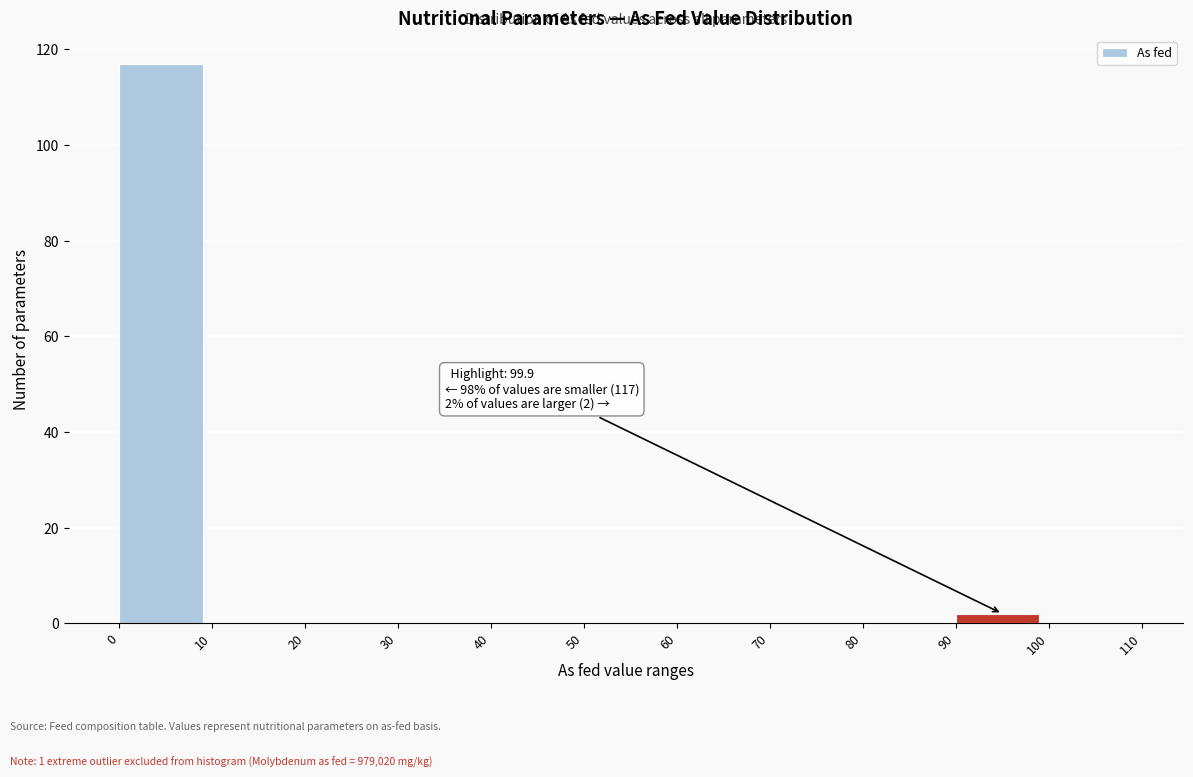

Over which range of the x-axis is the bar tallest?

0 to 10